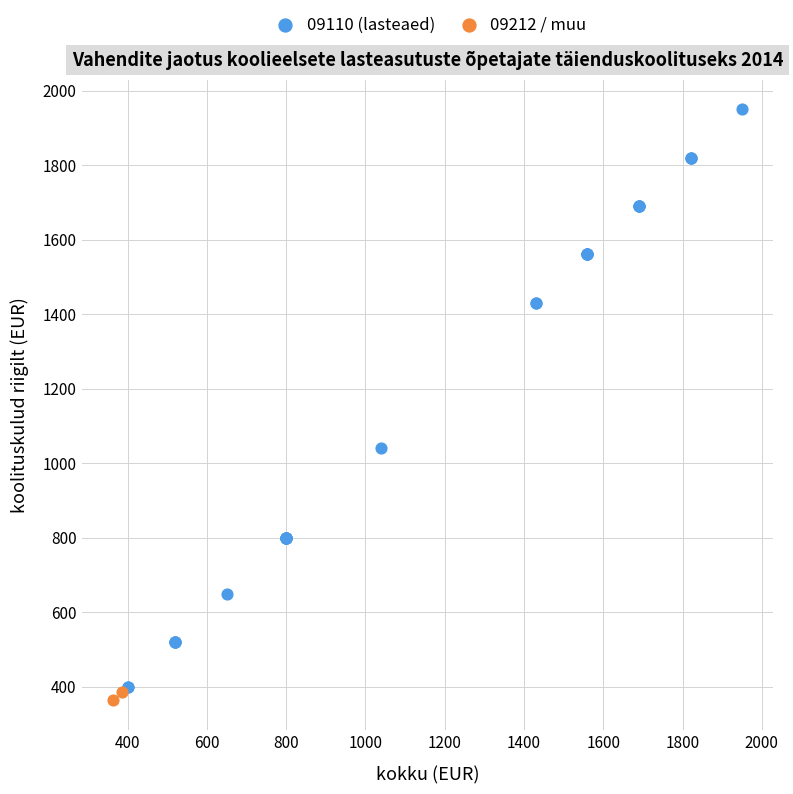

What are all the series names shown in the legend?

09110 (lasteaed), 09212 / muu